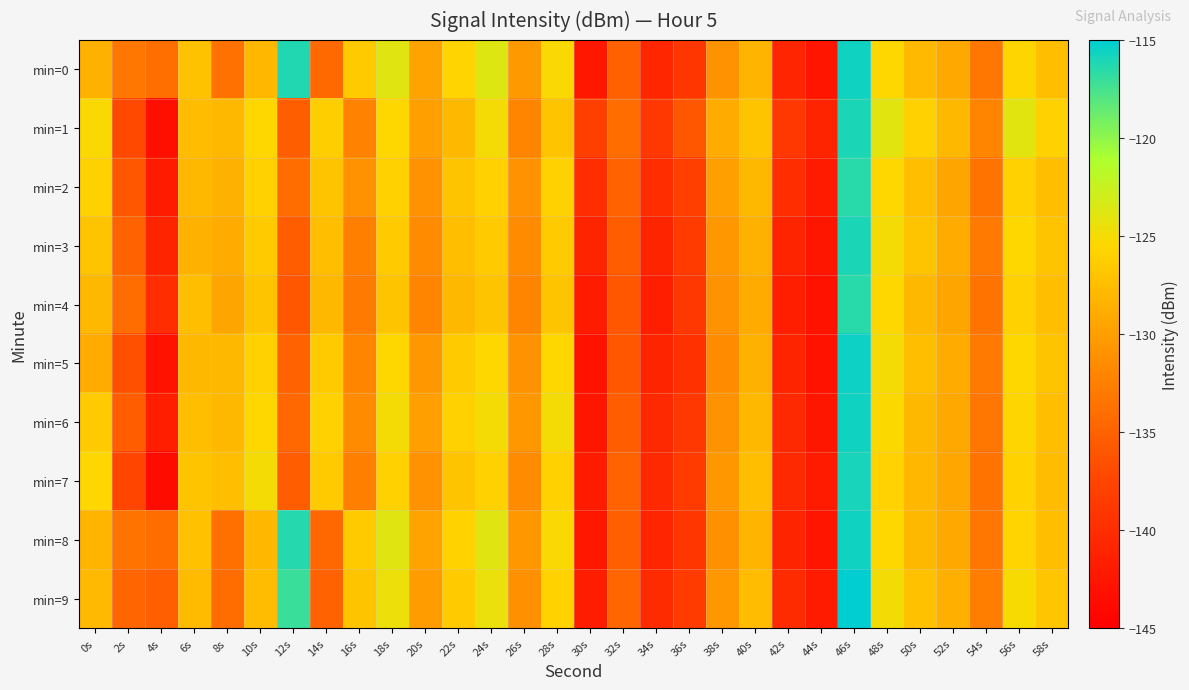

How many series are shown in this chart?

10